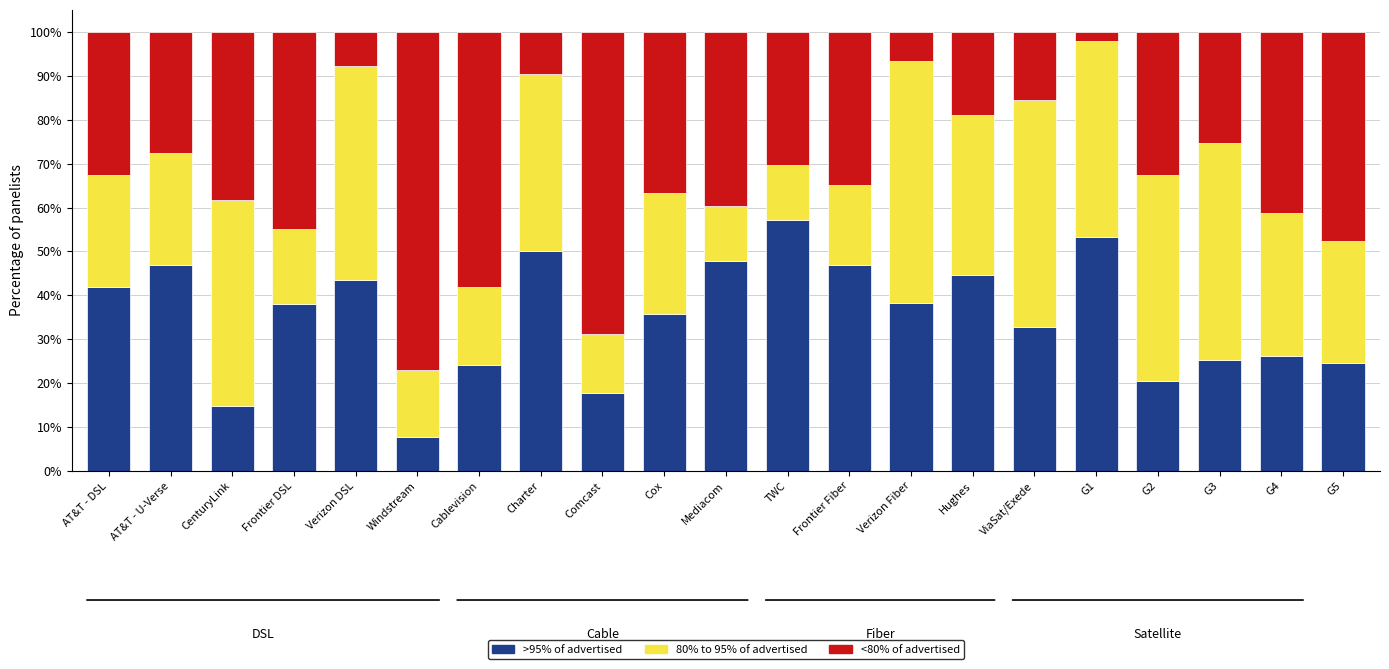

The value of >95% of advertised at G2 is 20.4. True or false?

True